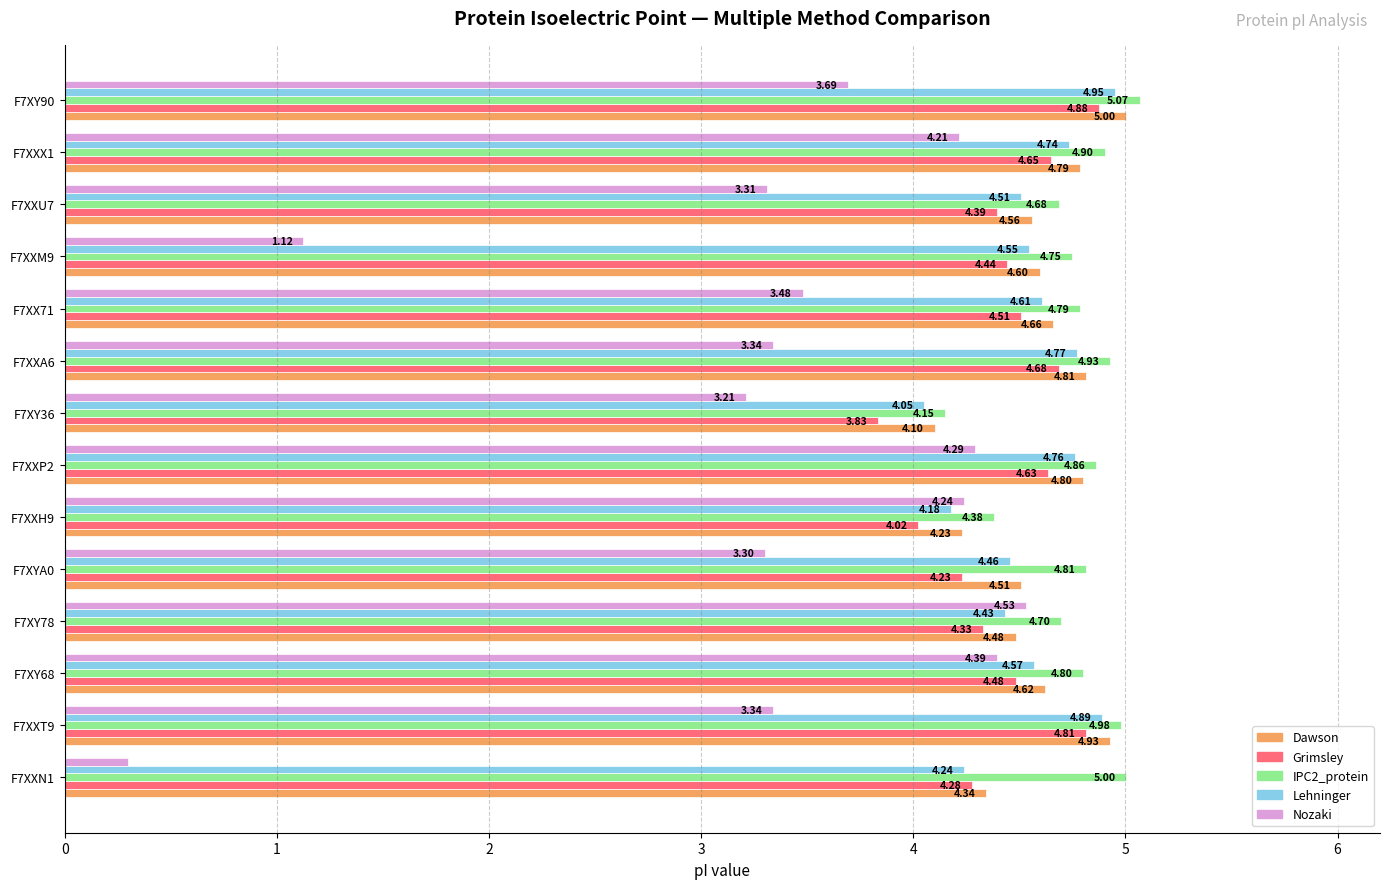

What is the minimum value shown in the chart?

0.3